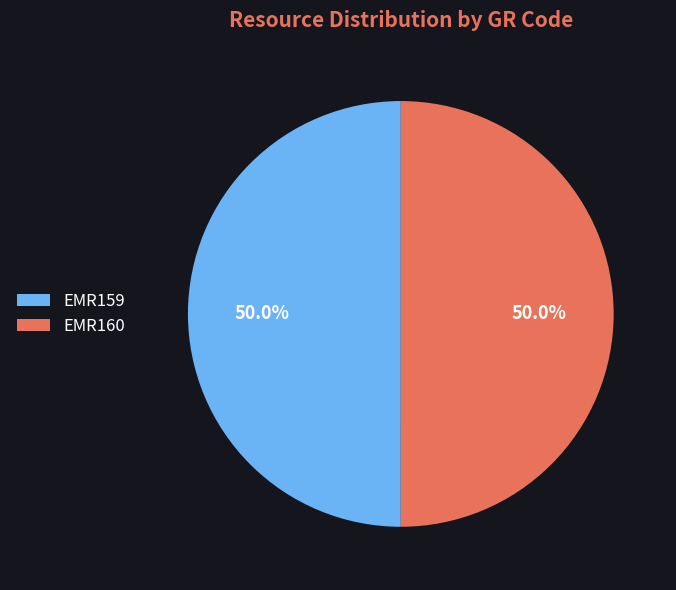

Approximately how many times larger is the value at EMR160 compared to EMR159?

1.0